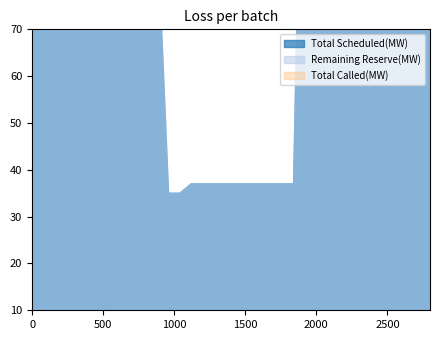

The value of Remaining Reserve(MW) at 26 is 268. True or false?

False